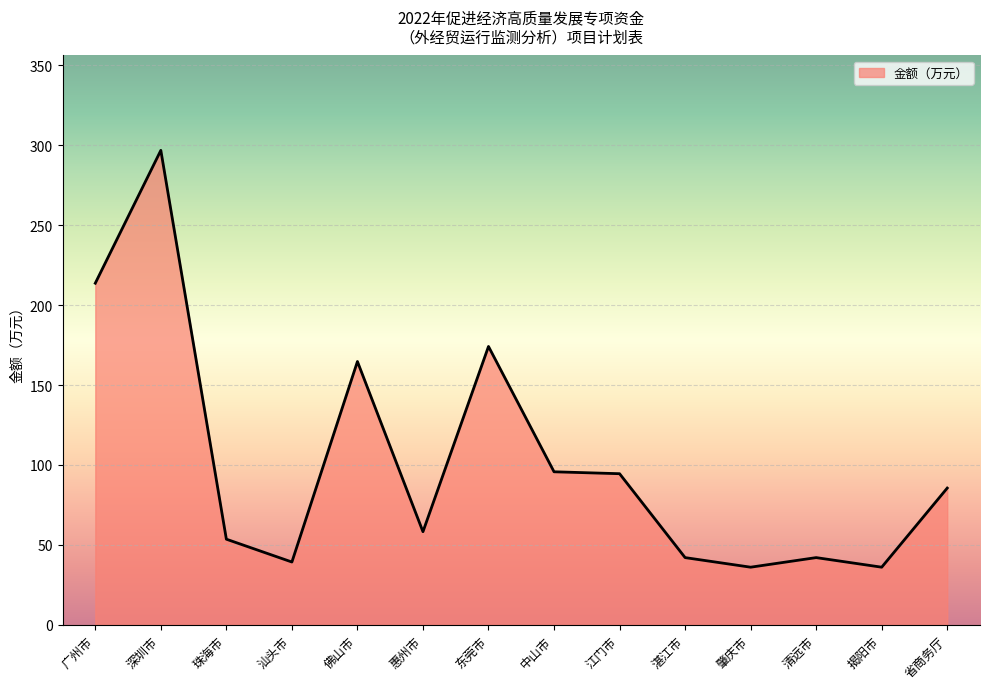

Where is the first local minimum?

汕头市